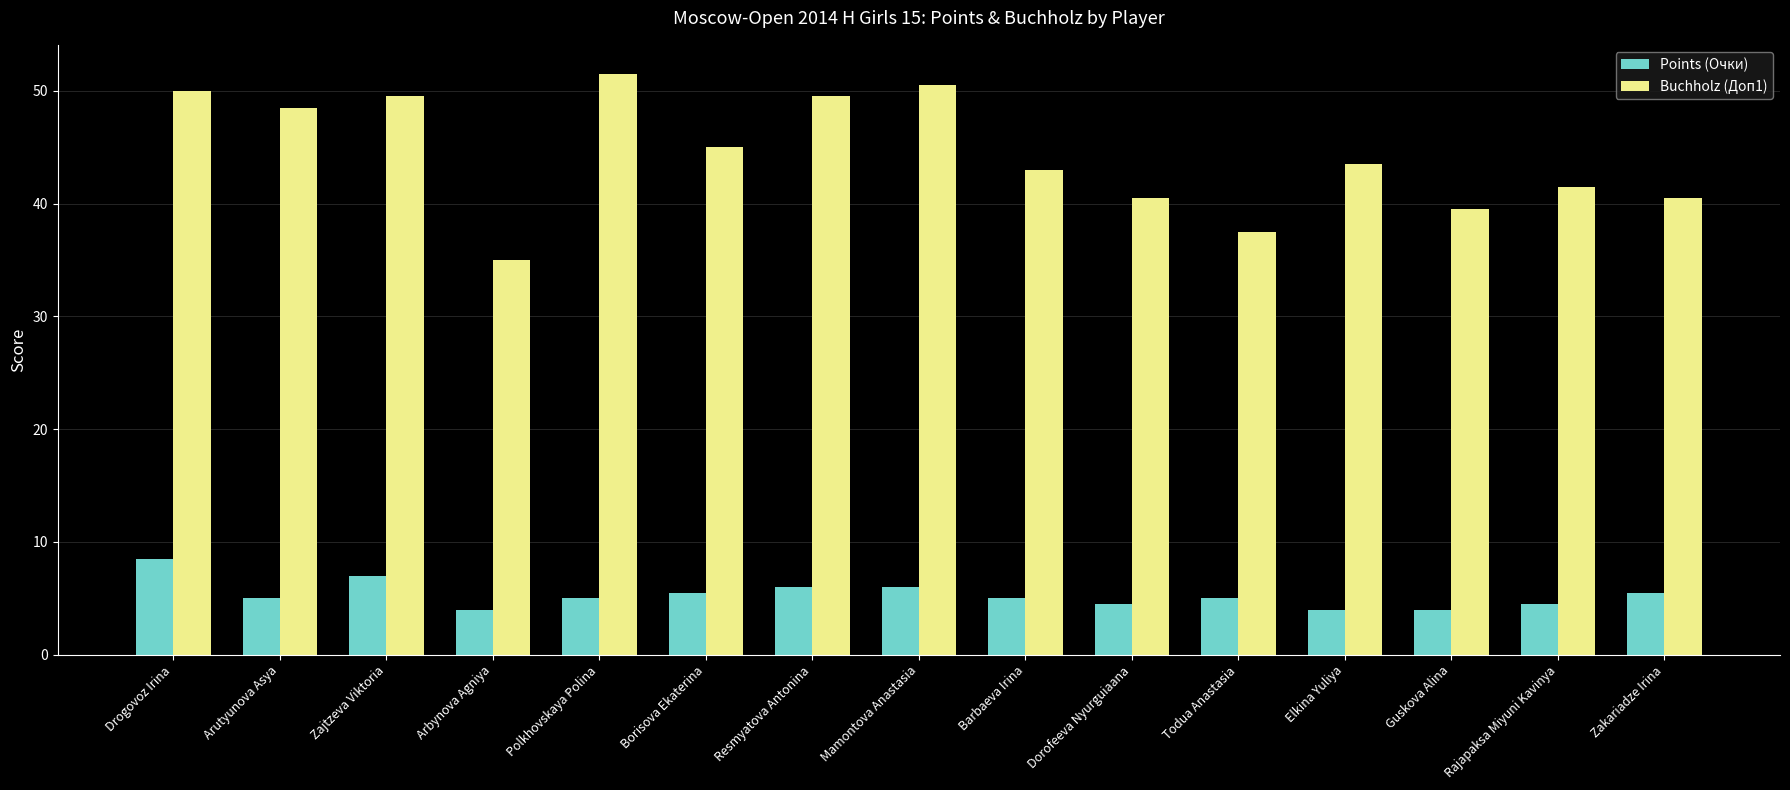

Are the bars grouped side by side (vs. stacked)?

Yes